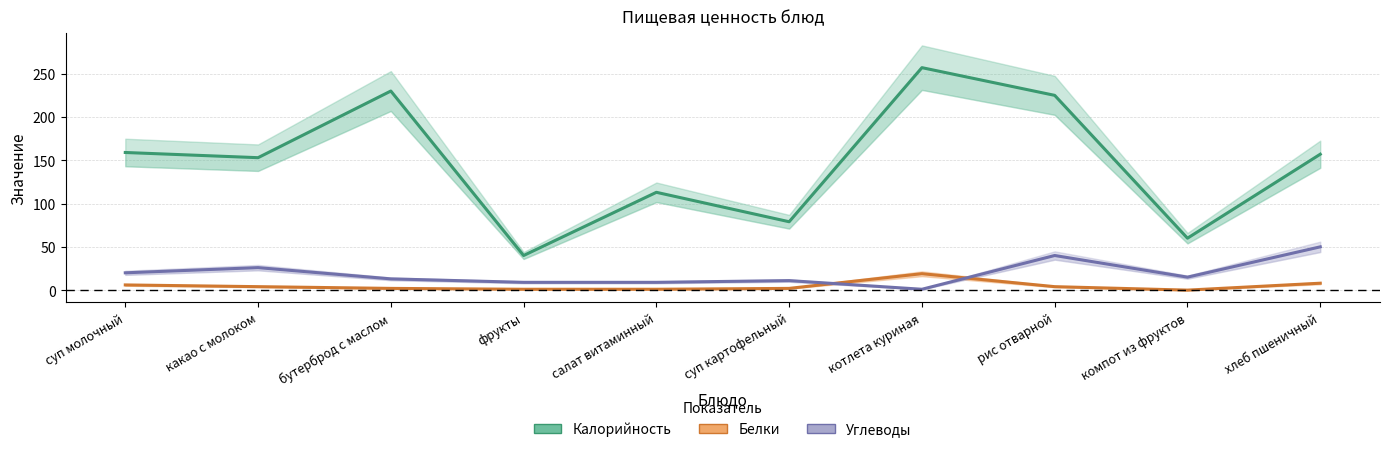

True or false: Калорийность has a value of 157 at хлеб пшеничный.

True